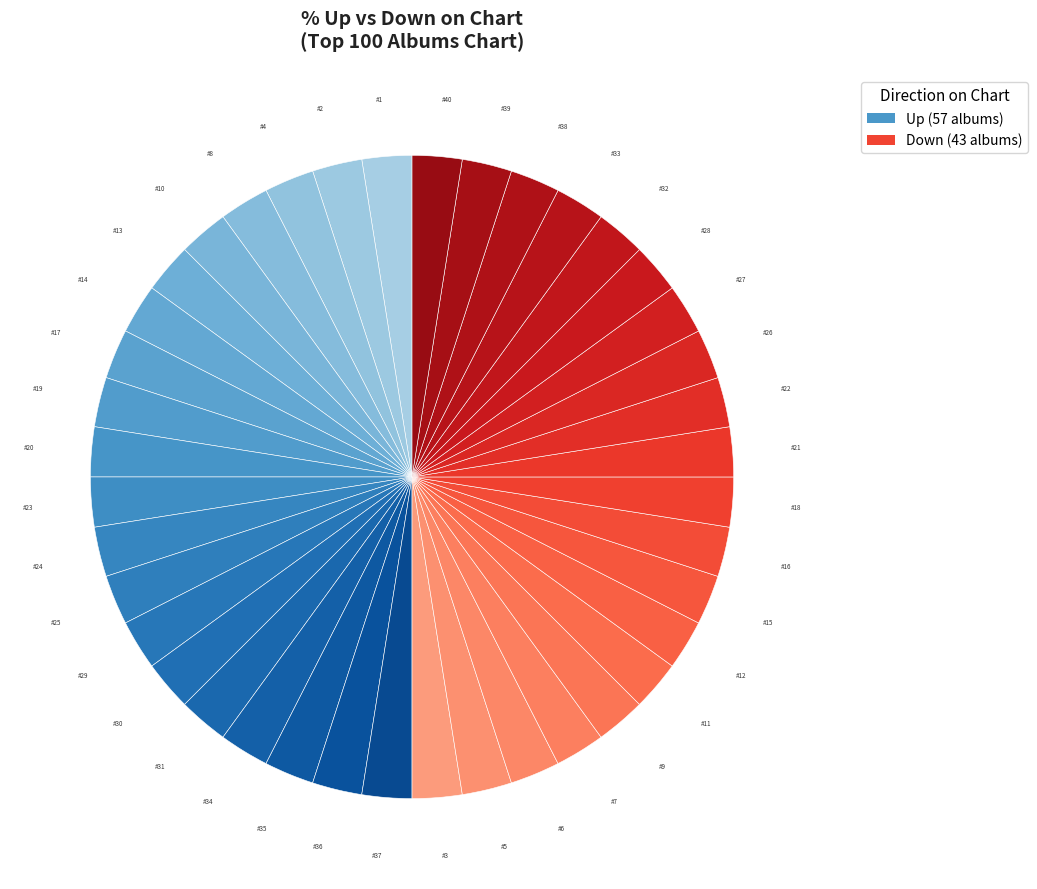

To the nearest percent, what is the average slice percentage?

50%